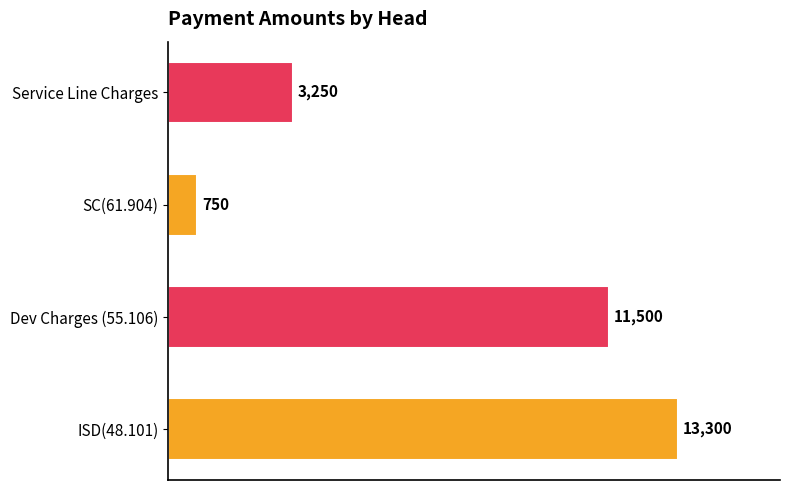

Reading bottom to top, extract all data points from this chart.

ISD(48.101)=13300	Dev Charges (55.106)=11500	SC(61.904)=750	Service Line Charges=3250